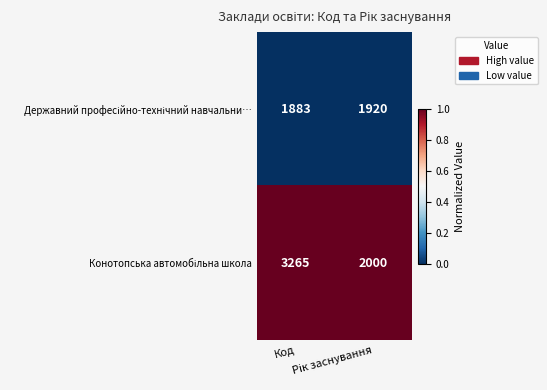

What is the minimum value shown in the chart?

1883